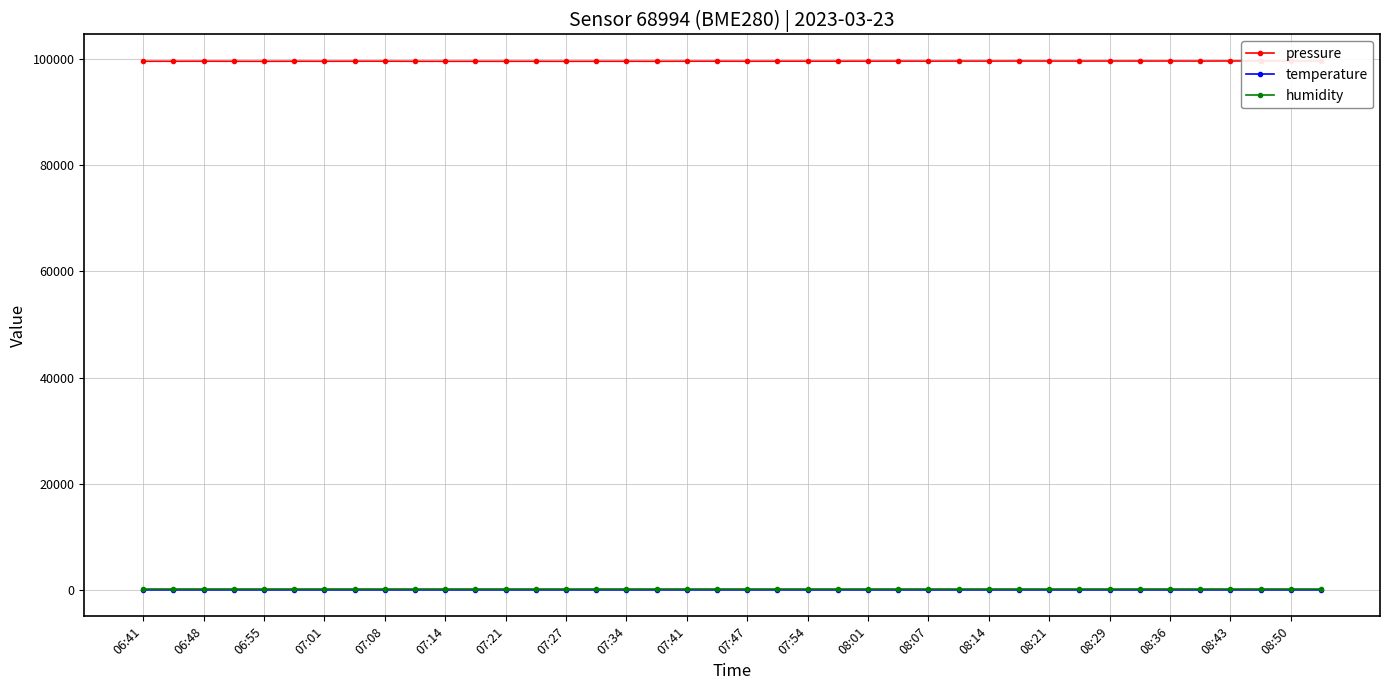

True or false: humidity and temperature cross at least once.

False